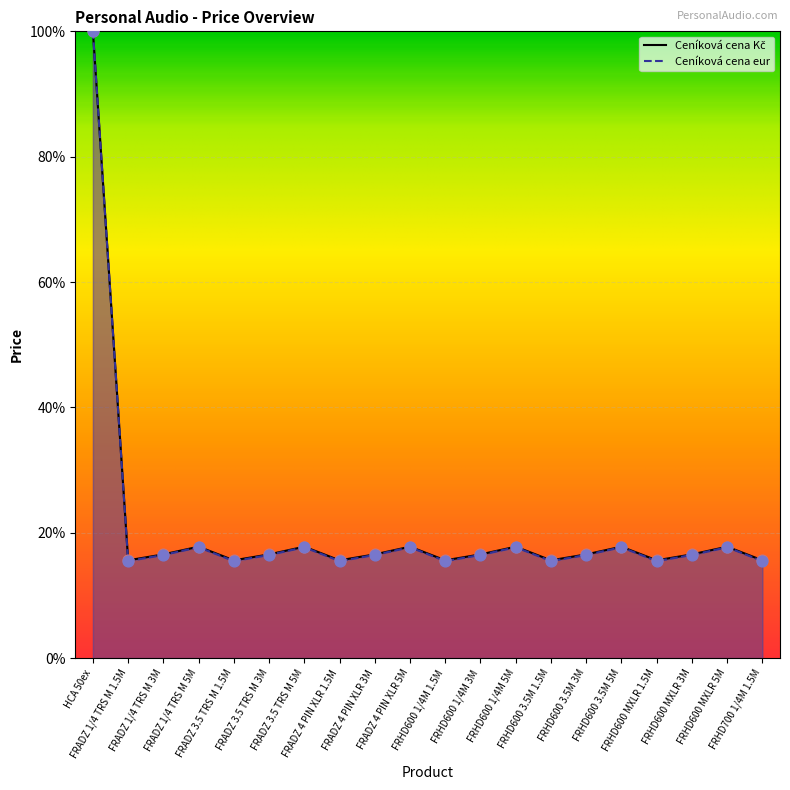

Which series has the largest total across all categories?

Ceníková cena Kč